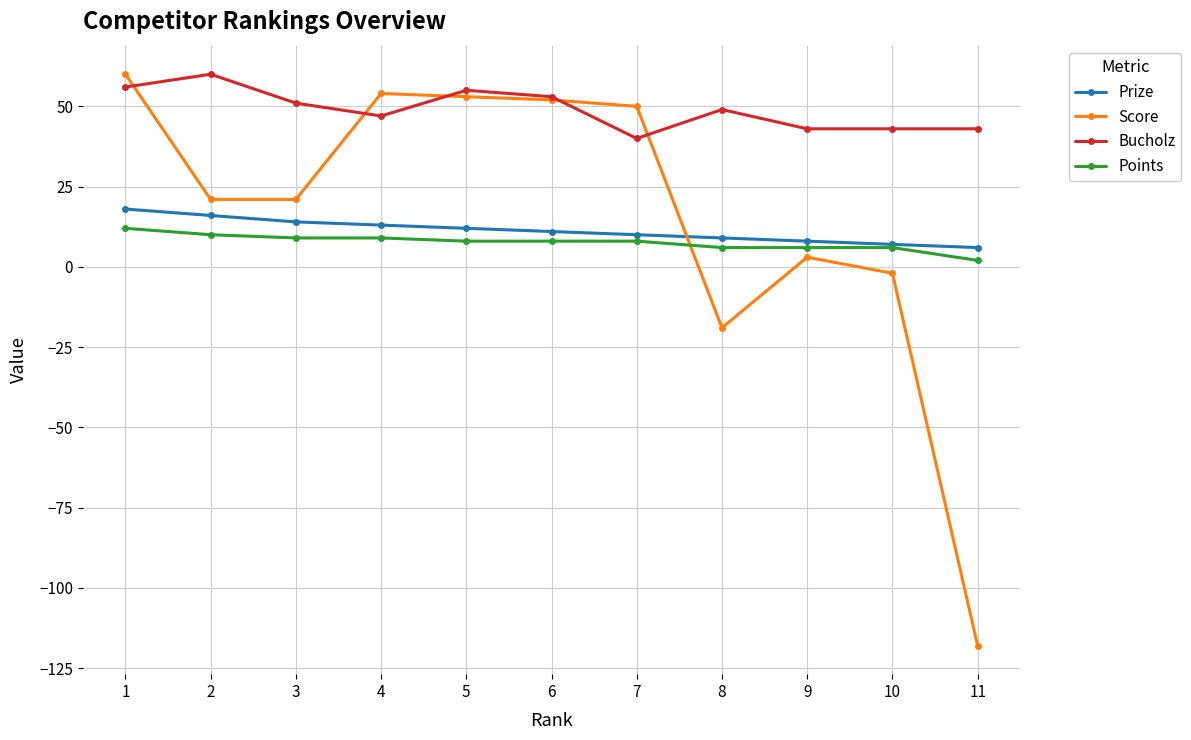

How many categories are shown in the chart?

11